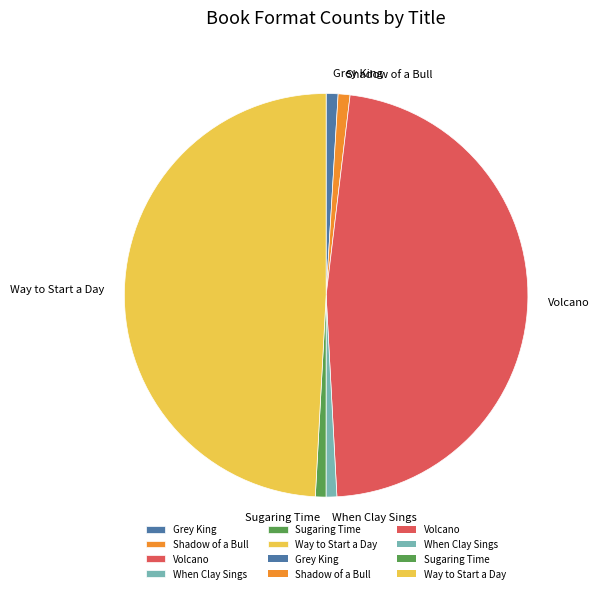

Do Volcano and Way to Start a Day together represent more than half of the pie?

Yes